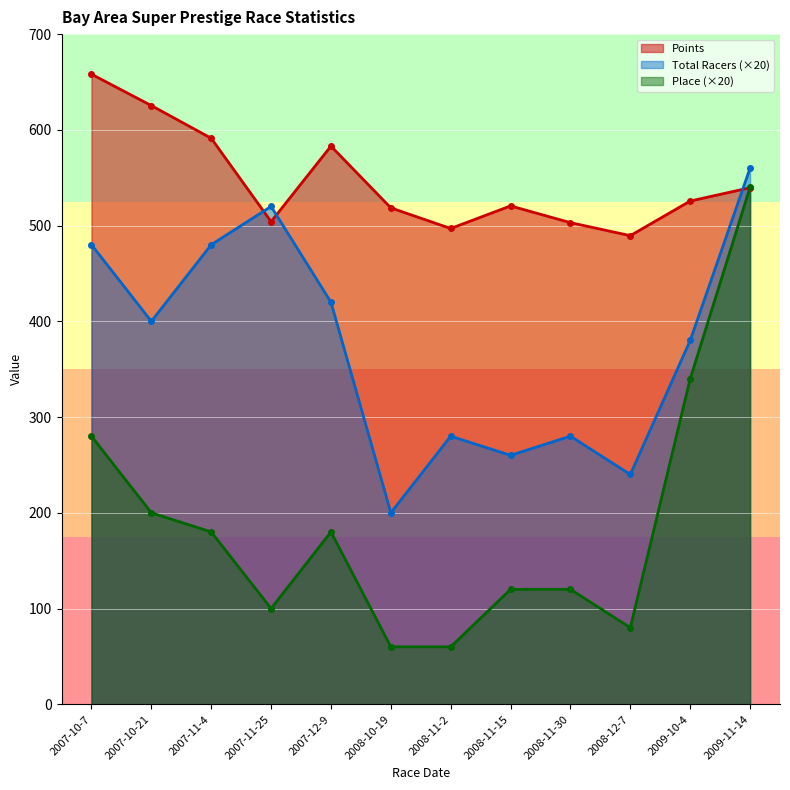

What is the label of the 2nd point from the left?

2007-10-21